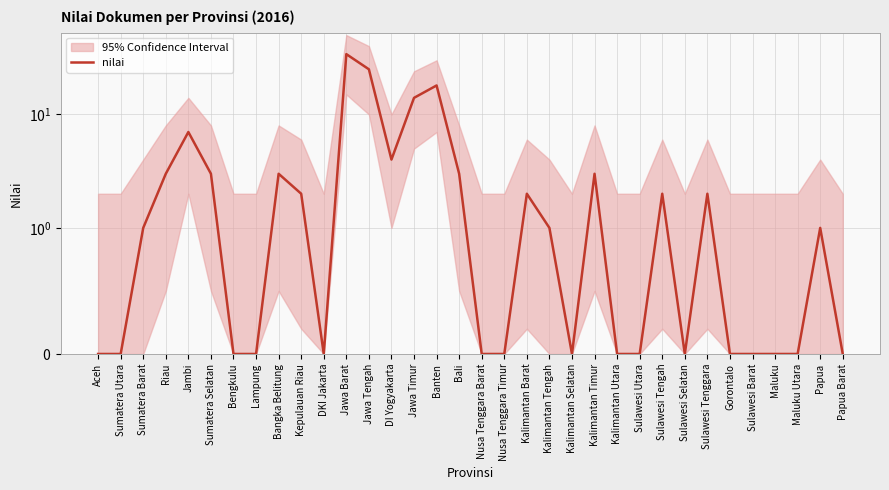

What is the sum of the values at Sumatera Barat and Kalimantan Barat?

3